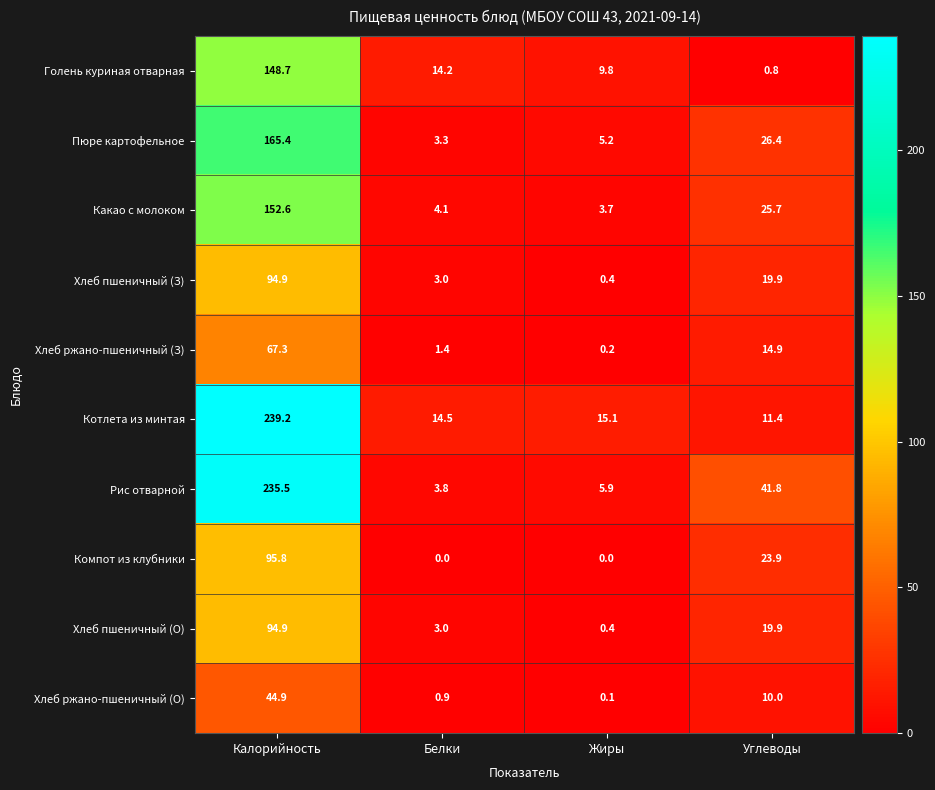

What is the minimum value for Котлета из минтая?

11.4